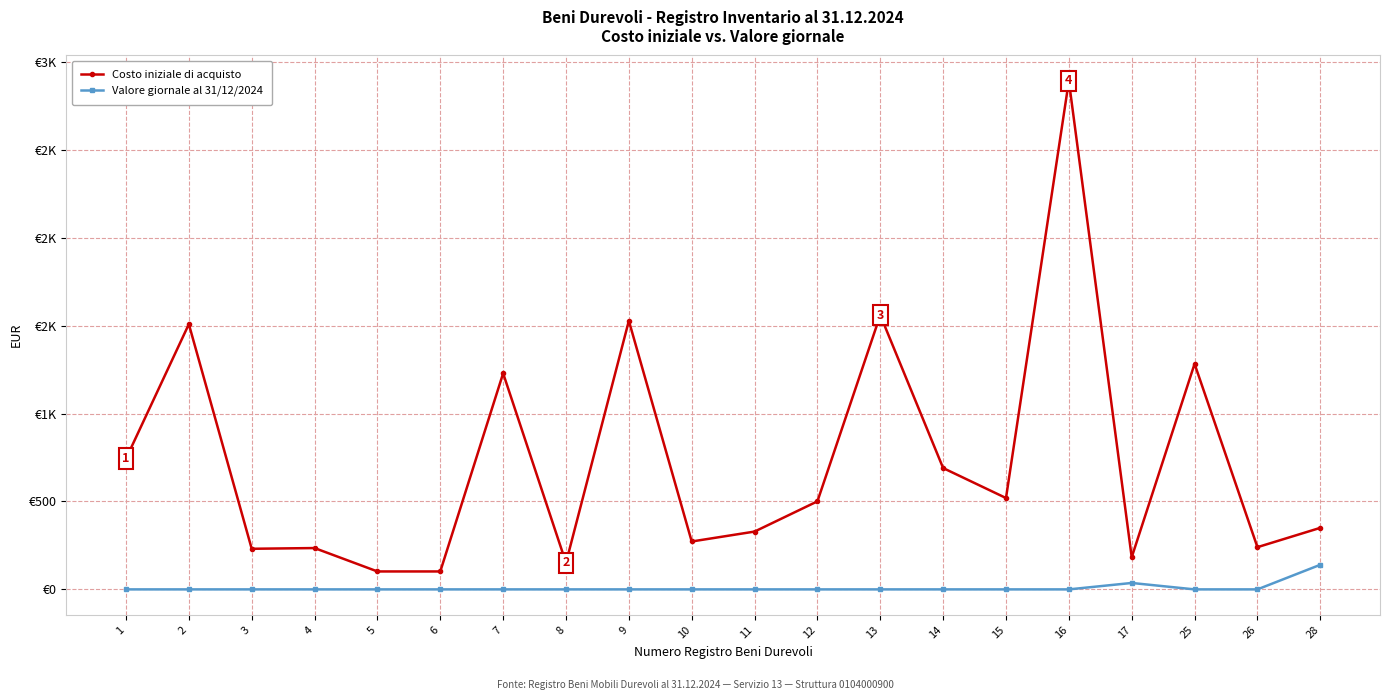

The Costo iniziale di acquisto series shows 690.0 at 14. True or false?

True